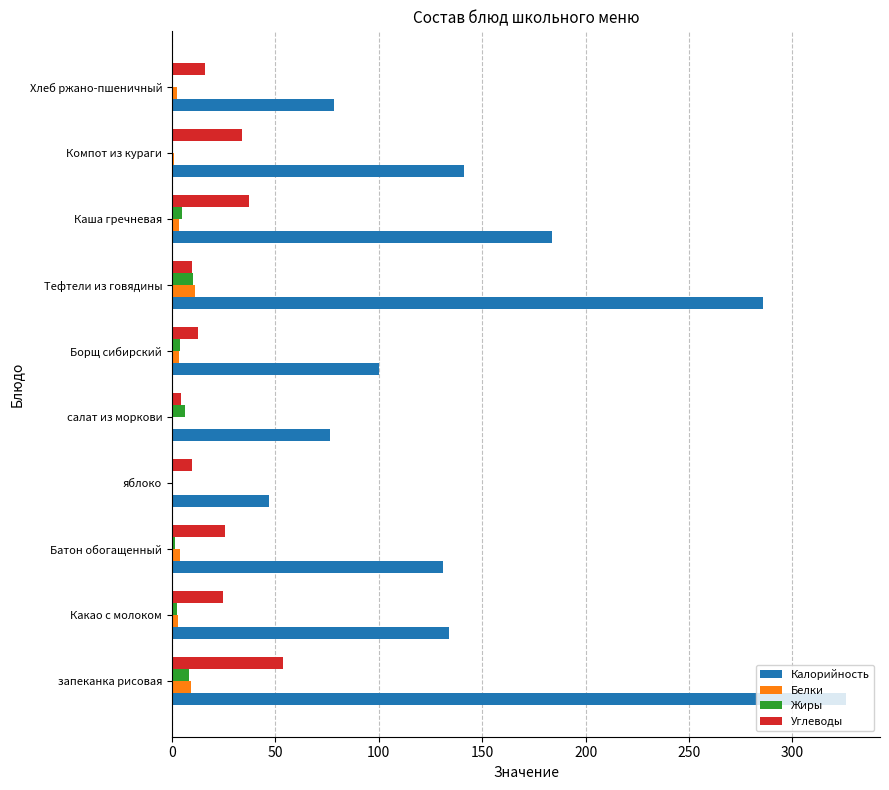

Count the number of data series in this chart.

4